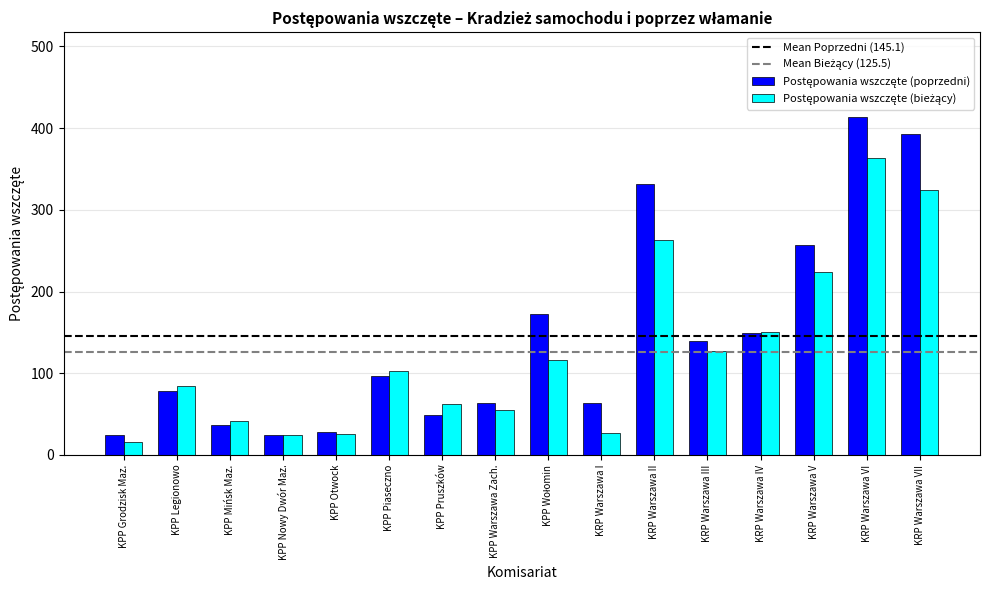

What is the total value across all series at KRP Warszawa II?

595